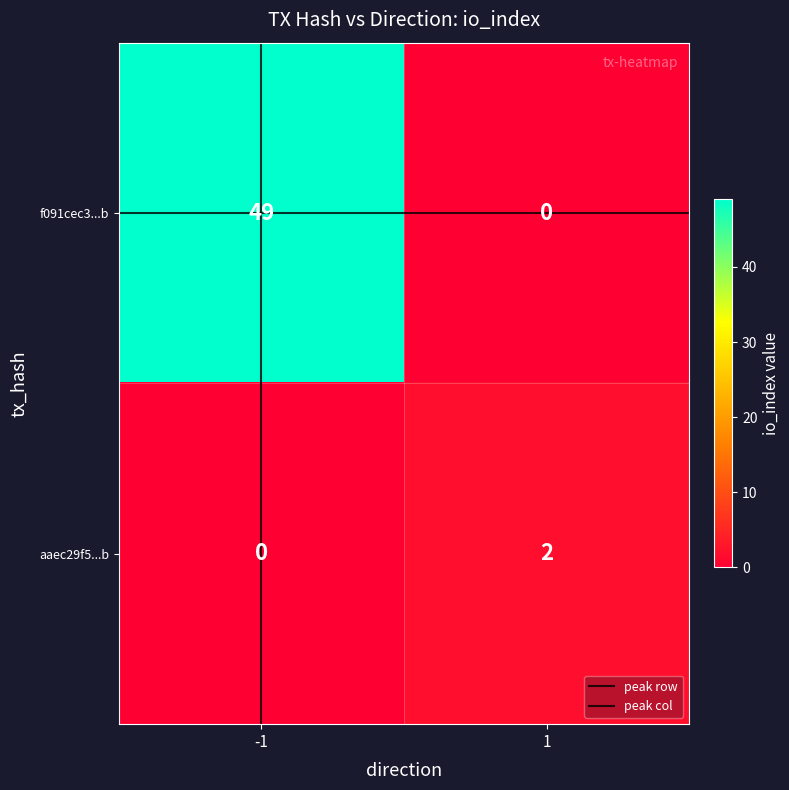

Reading left to right, transcribe all the data shown in this chart.

f091cec3...b: -1=49	1=0
aaec29f5...b: -1=0	1=2